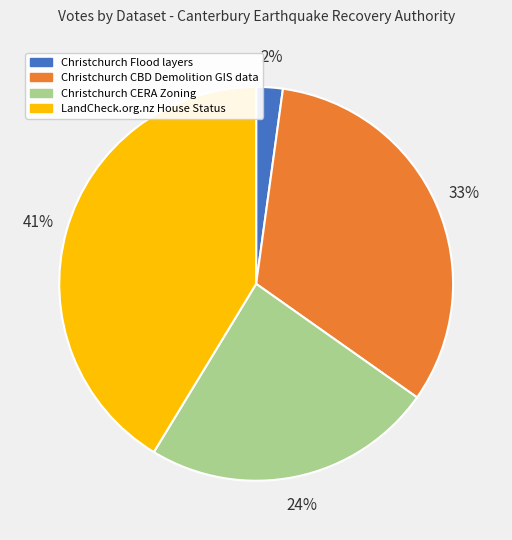

Do Christchurch Flood layers and Christchurch CBD Demolition GIS data together represent more than half of the pie?

No